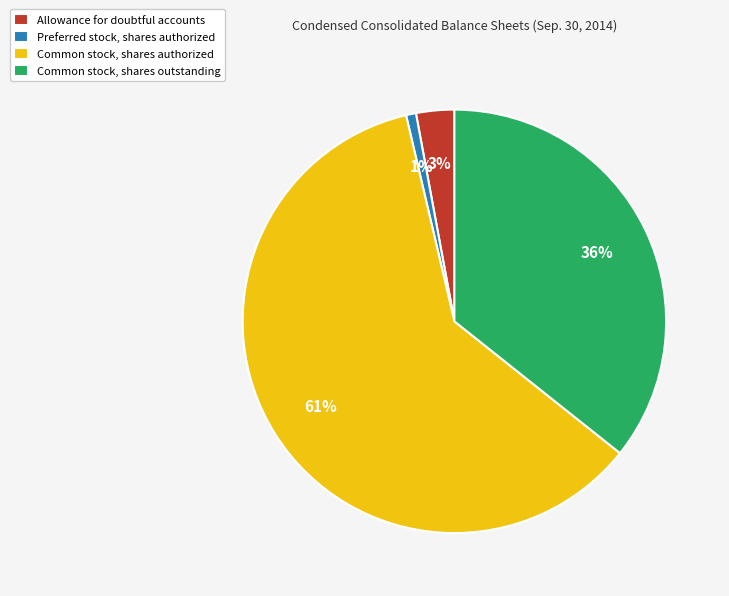

What percentage is the Preferred stock, shares authorized slice, to the nearest percent?

1%